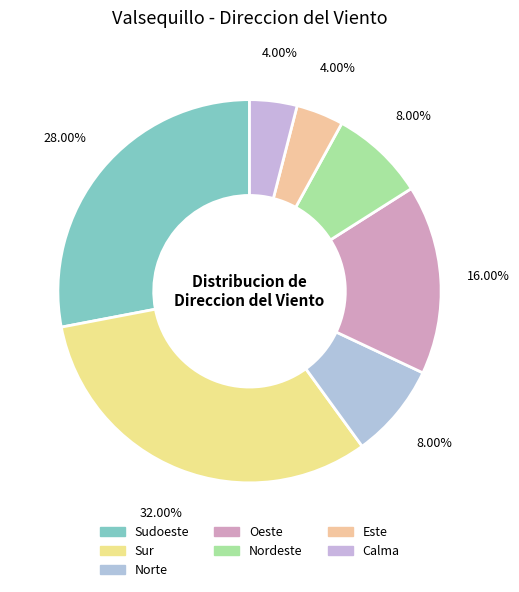

Combined, what portion of the pie is Sur and Oeste?

48.0%